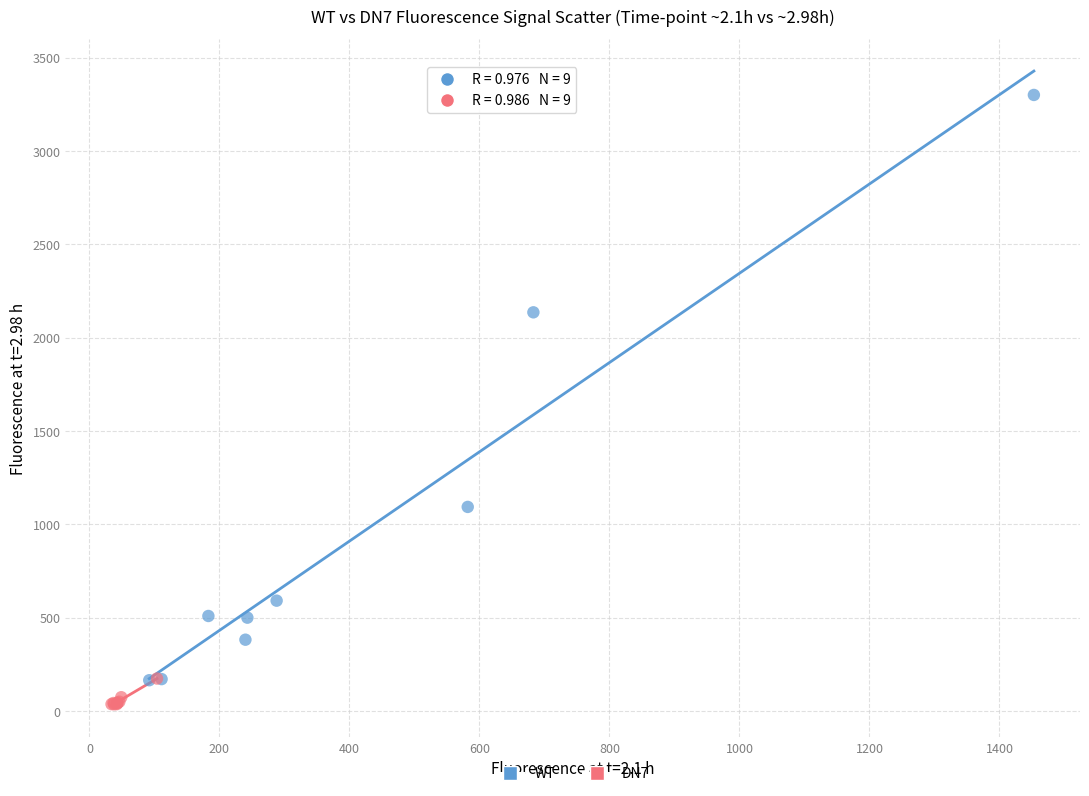

Which series contains the highest Y value?

WT